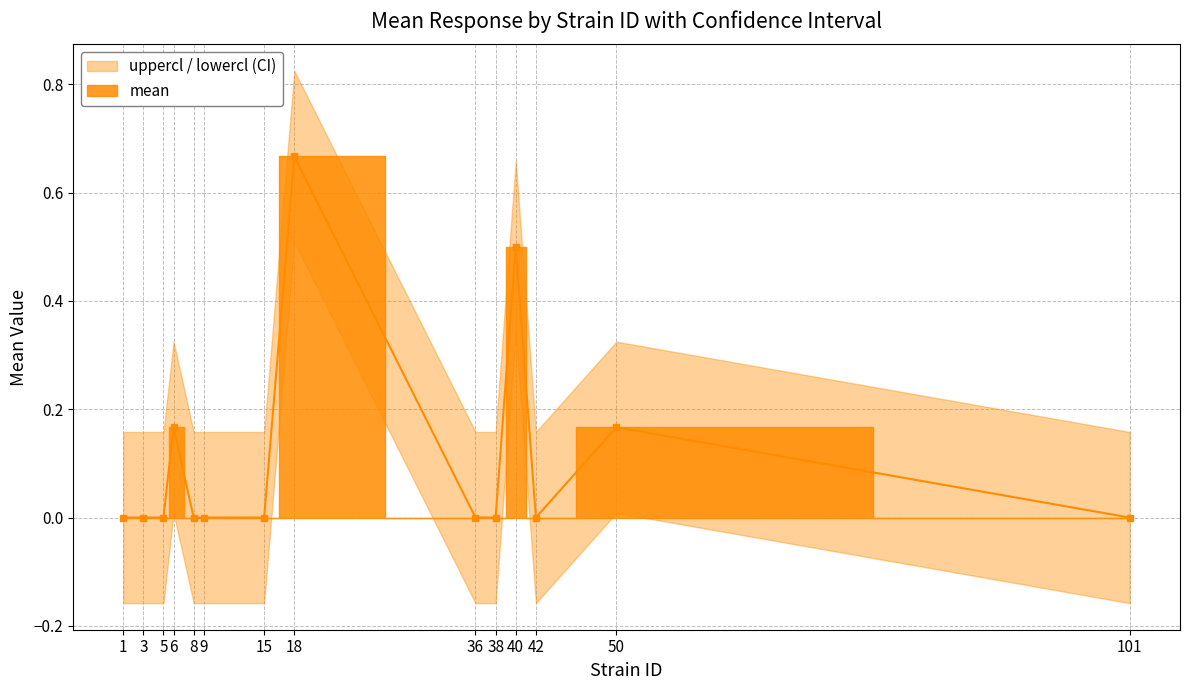

What is the smallest value displayed?

-0.2